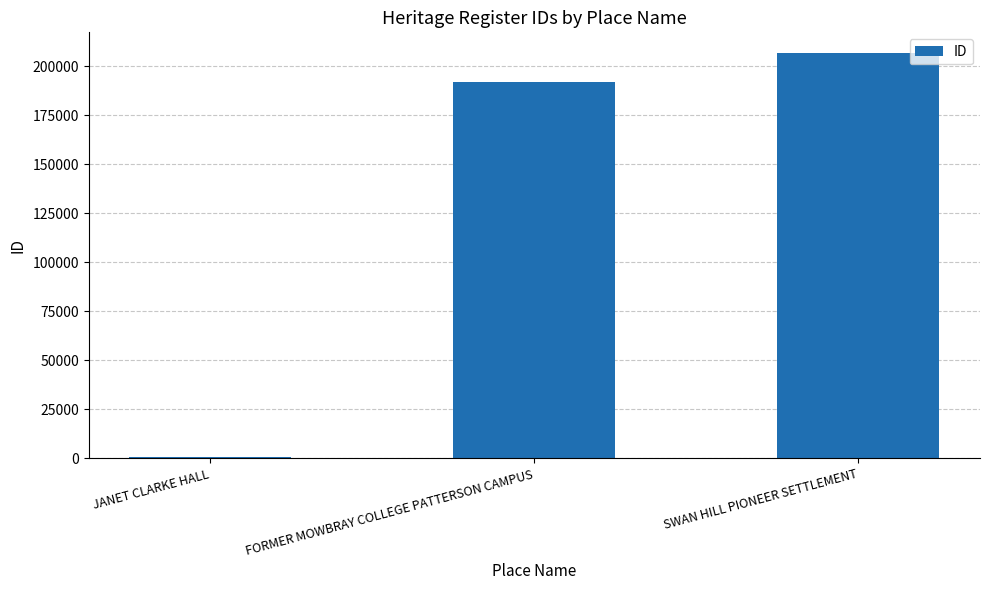

Reading left to right, list all the values displayed in this chart.

900	191761	206822